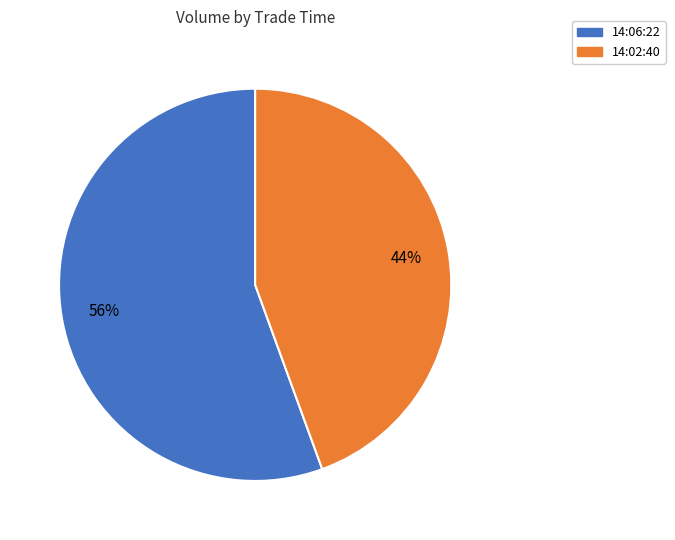

Combined, do 14:06:22 and 14:02:40 account for over 50%?

Yes